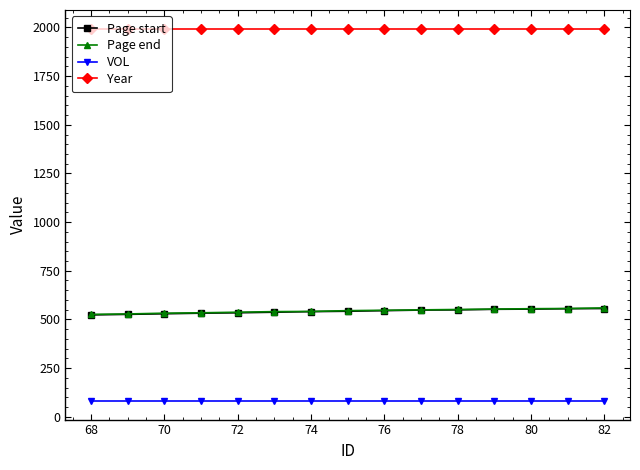

What is the value of the Page start point at the 10th from the left?

548